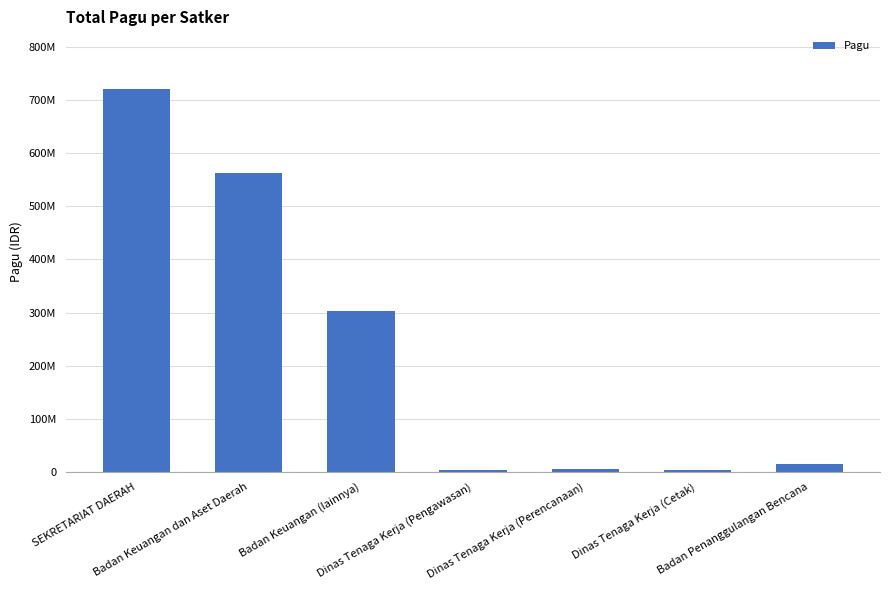

Reading left to right, transcribe all the data shown in this chart.

SEKRETARIAT DAERAH=721534000	Badan Keuangan dan Aset Daerah=562407061	Badan Keuangan (lainnya)=303781226	Dinas Tenaga Kerja (Pengawasan)=2782000	Dinas Tenaga Kerja (Perencanaan)=4279600	Dinas Tenaga Kerja (Cetak)=2679226	Badan Penanggulangan Bencana=14700000